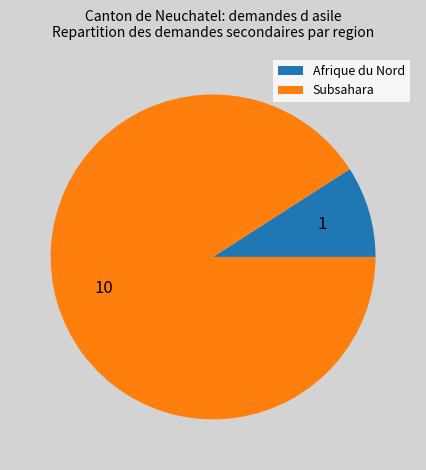

Which slice is the largest?

Subsahara